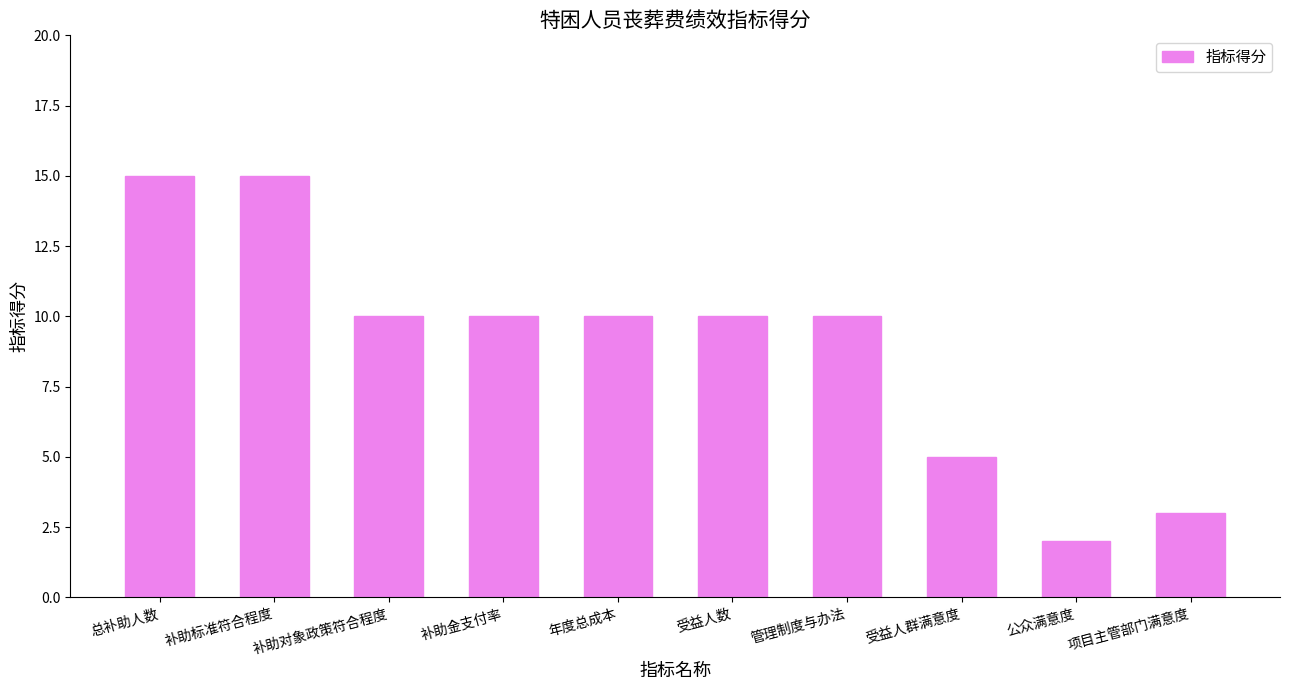

Read the value at 项目主管部门满意度.

3